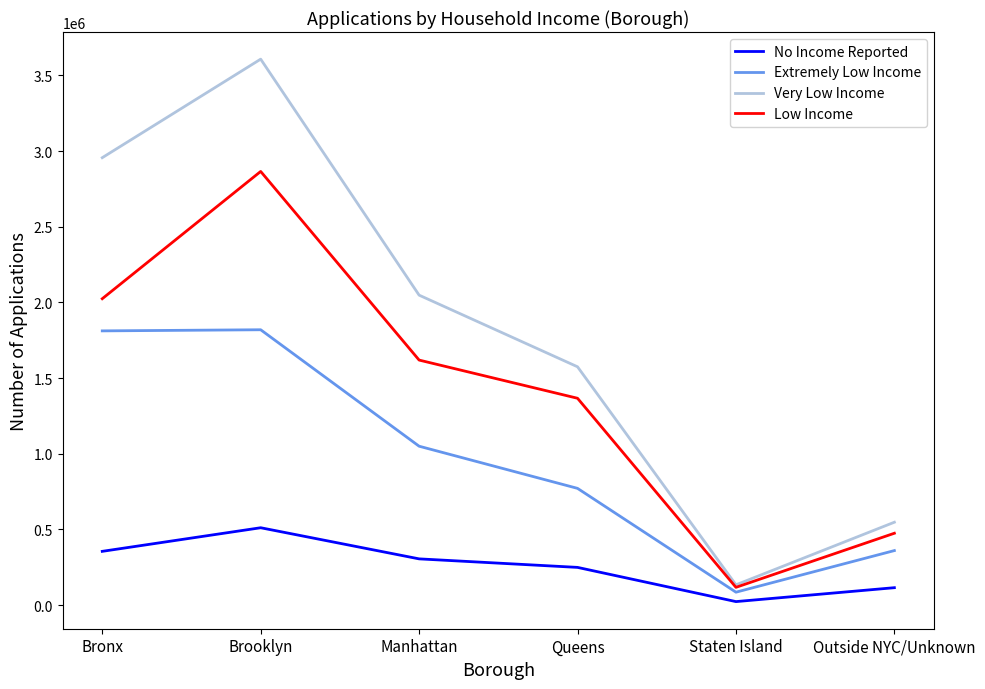

Which series changed the most between Queens and Outside NYC/Unknown?

Very Low Income